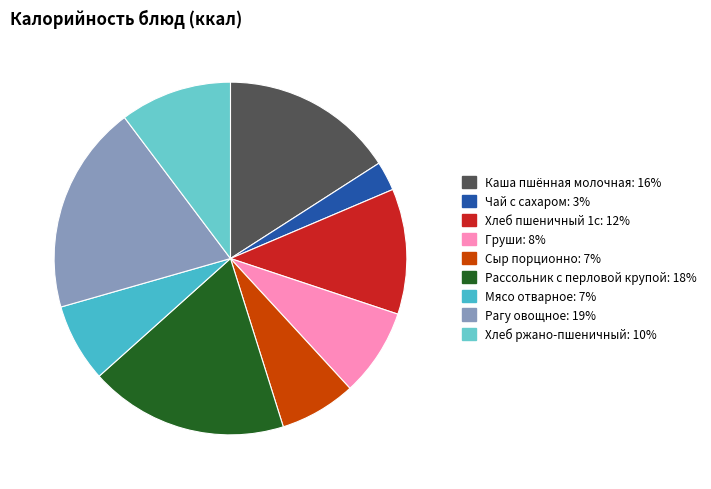

Is there a majority slice in this chart?

No